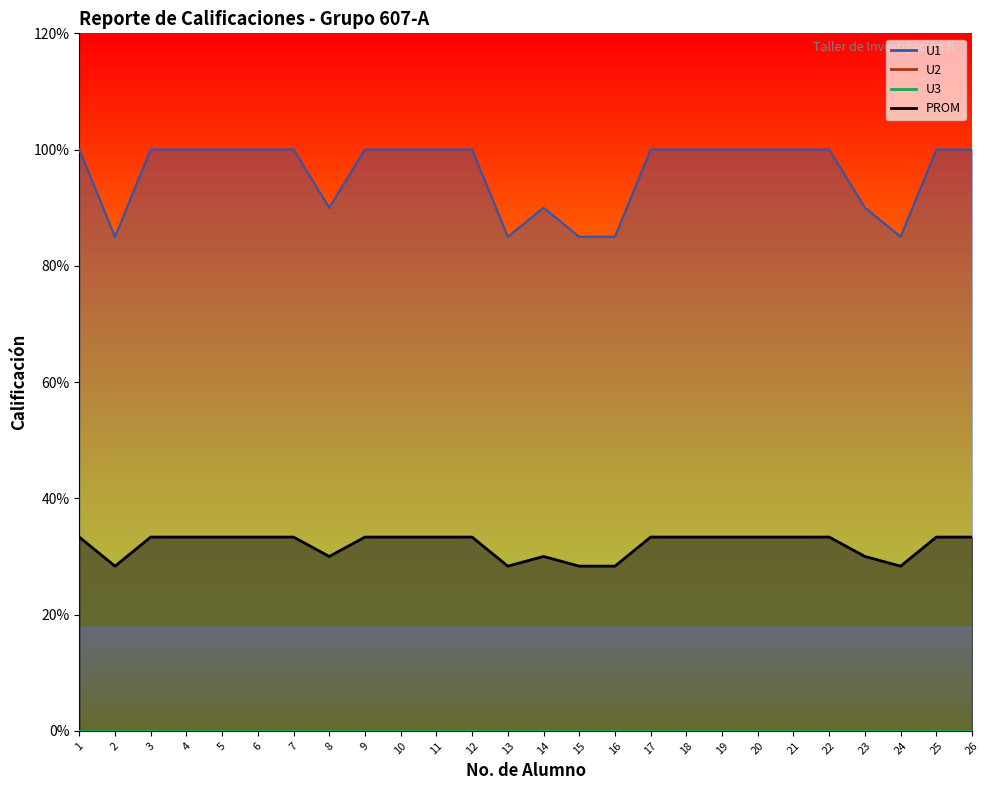

Does the chart display data point markers on the line(s)?

No